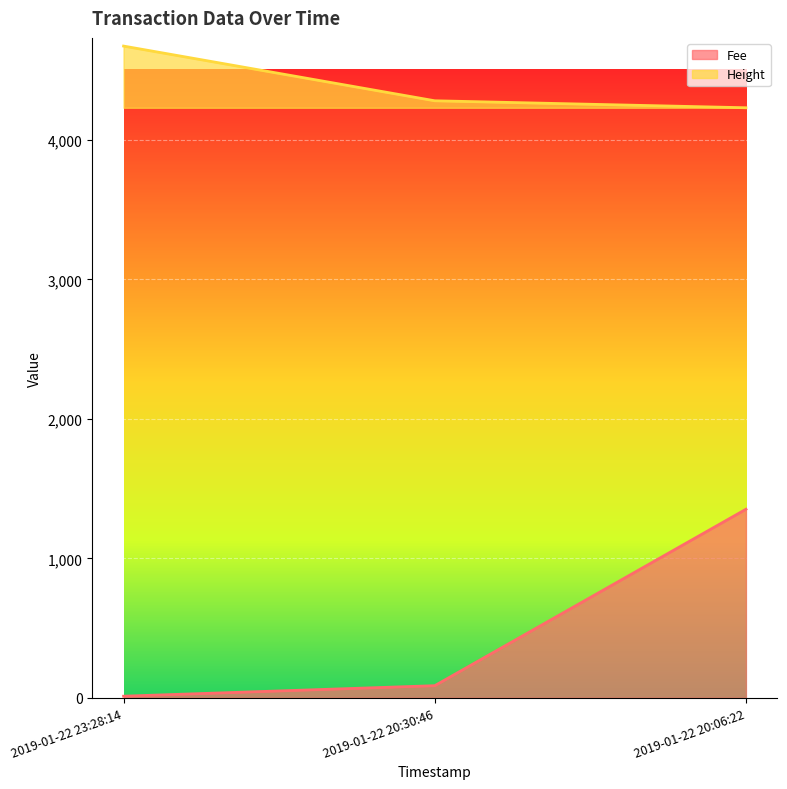

Which series has the largest total across all categories?

Height